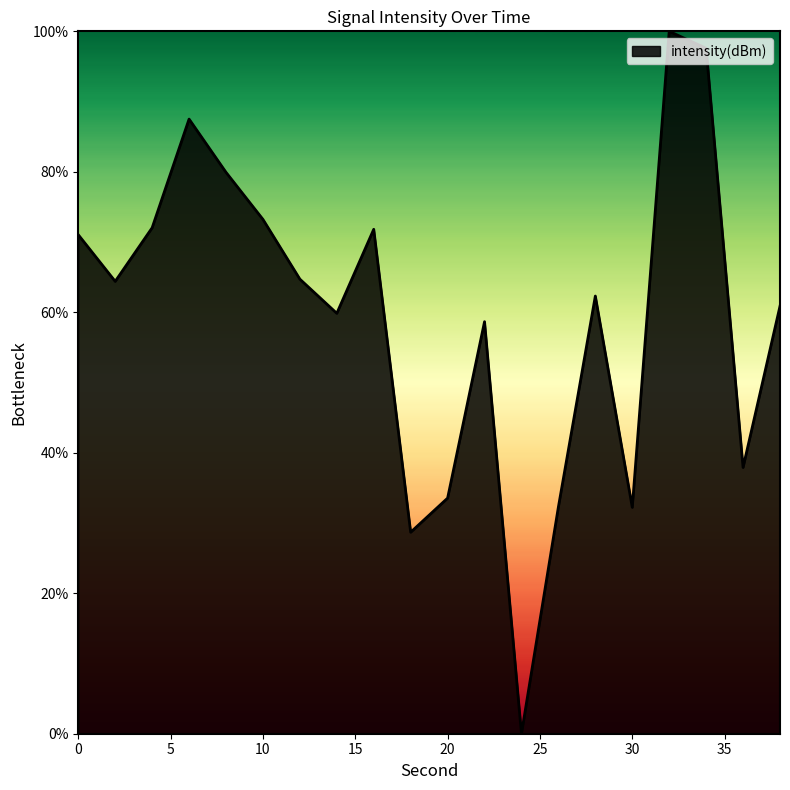

What is the maximum value shown in the chart?

100.0